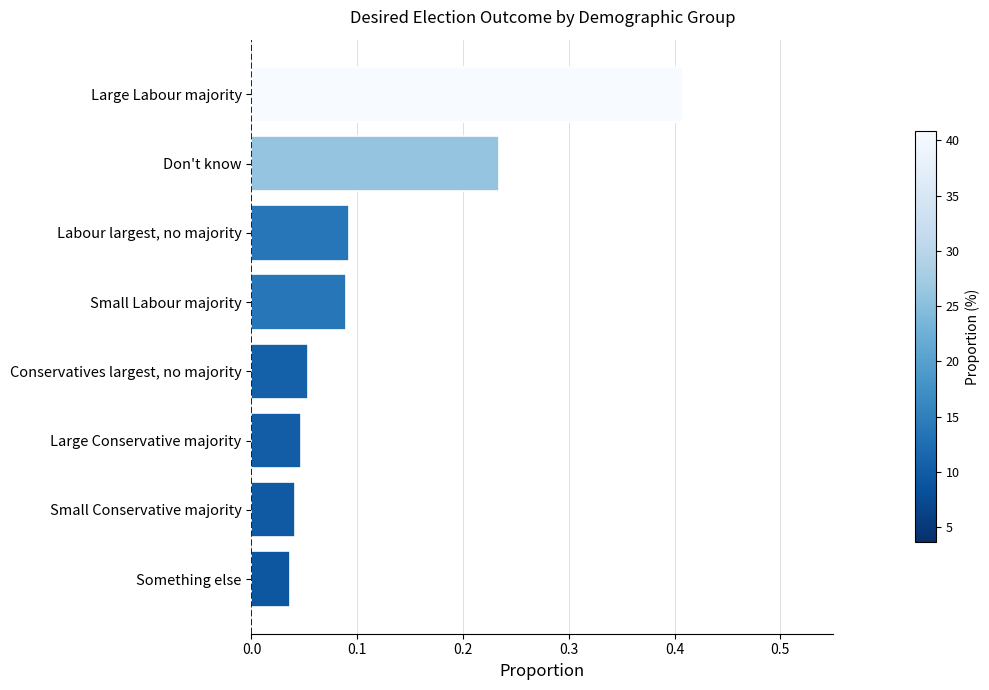

What is the sum of all values?

1.0